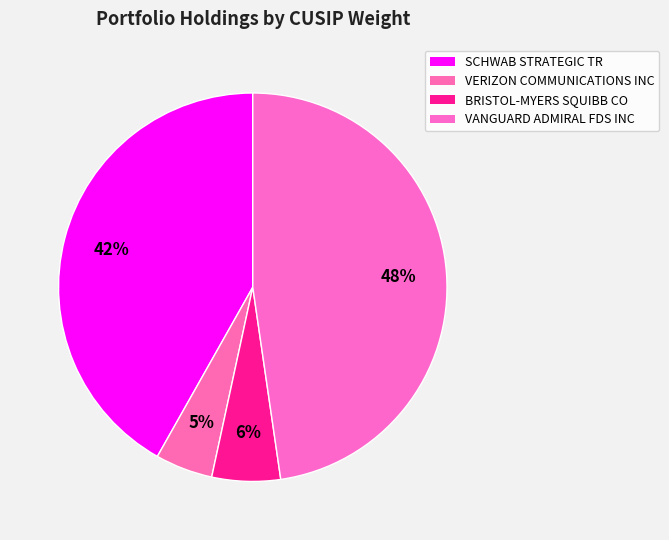

Combined, what portion of the pie is SCHWAB STRATEGIC TR and VANGUARD ADMIRAL FDS INC?

89.5%